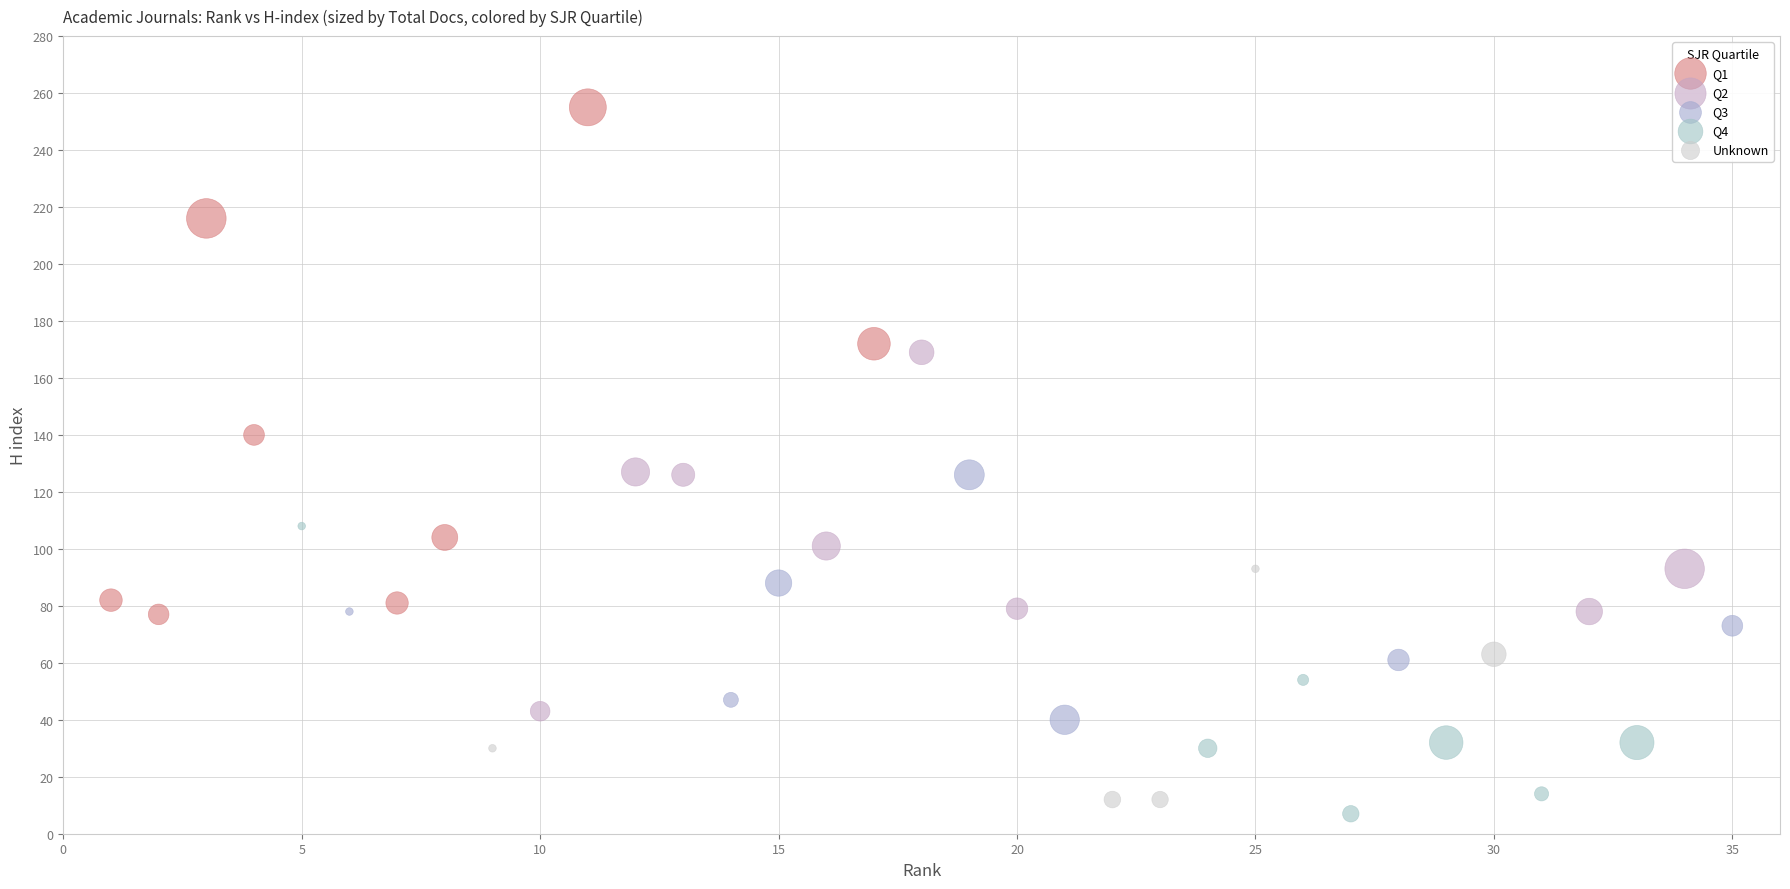

Which series has the widest spread of Y values?

Q1